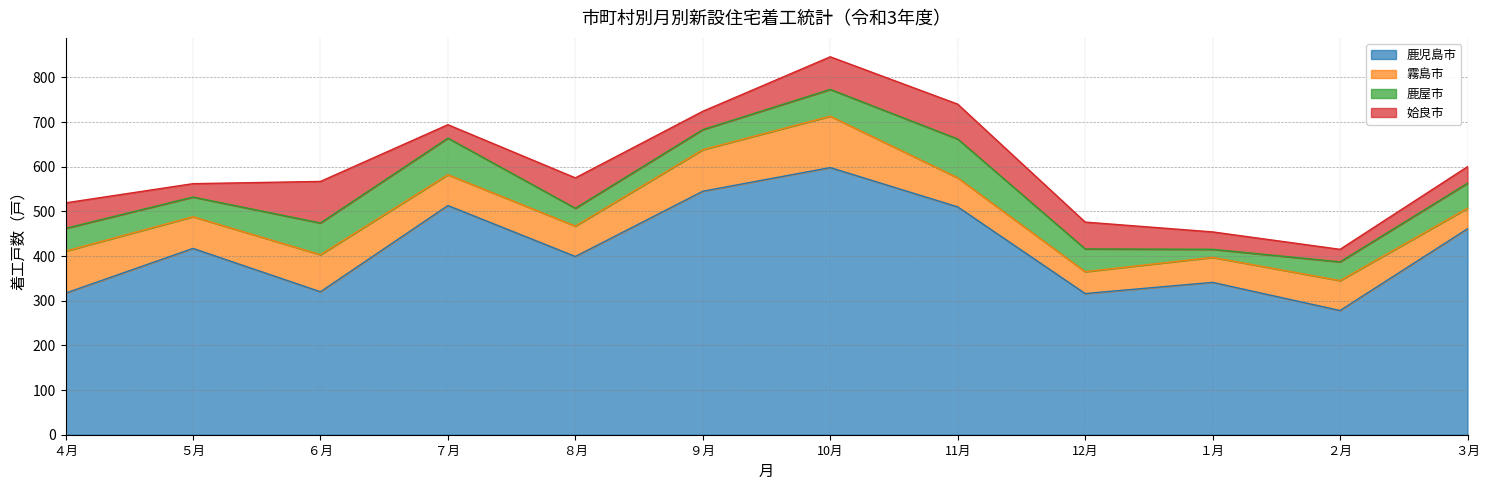

After their last crossing, which series has the higher values: 鹿屋市 or 姶良市?

鹿屋市